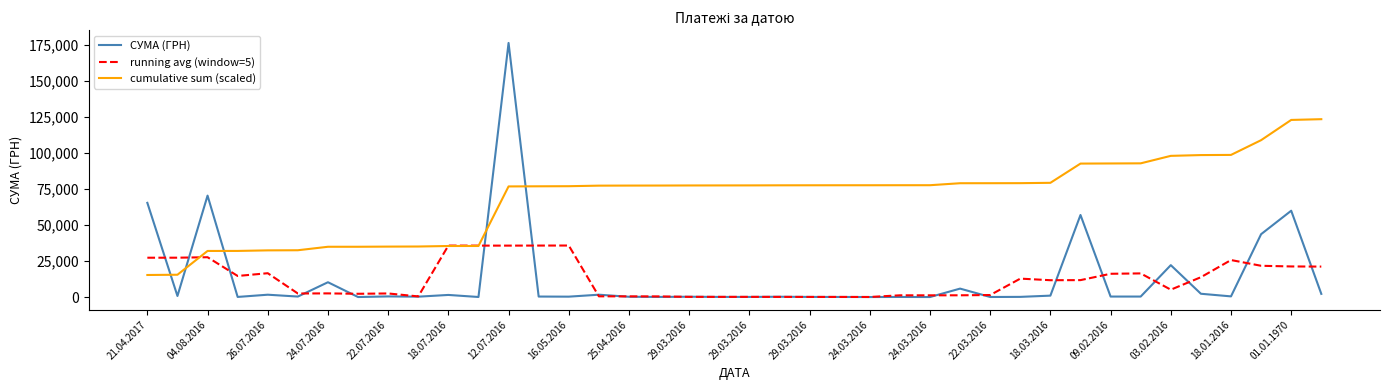

What are all the series names shown in the legend?

СУМА (ГРН), running avg (window=5), cumulative sum (scaled)